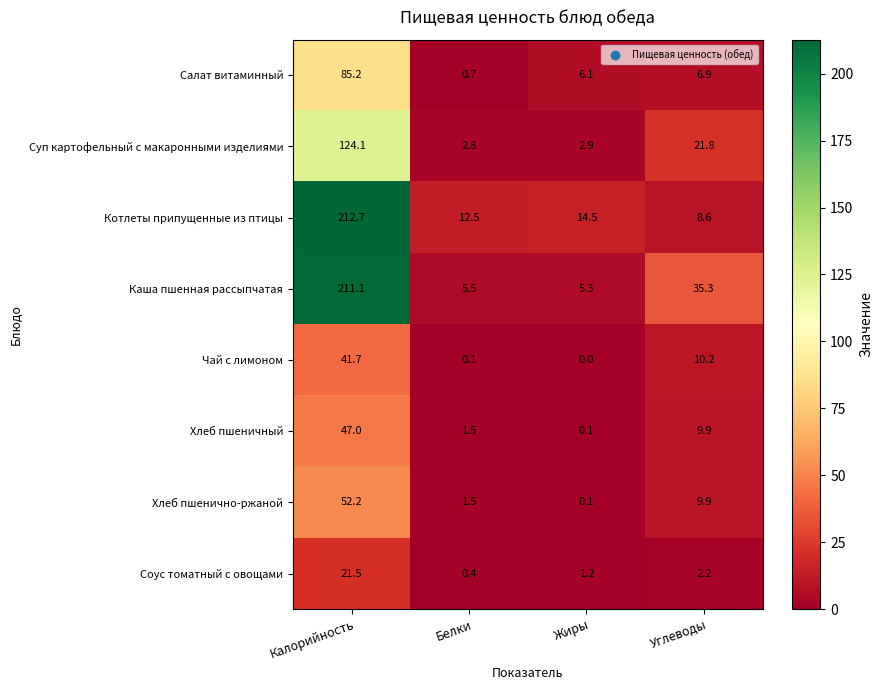

What is the maximum value shown in the chart?

212.7